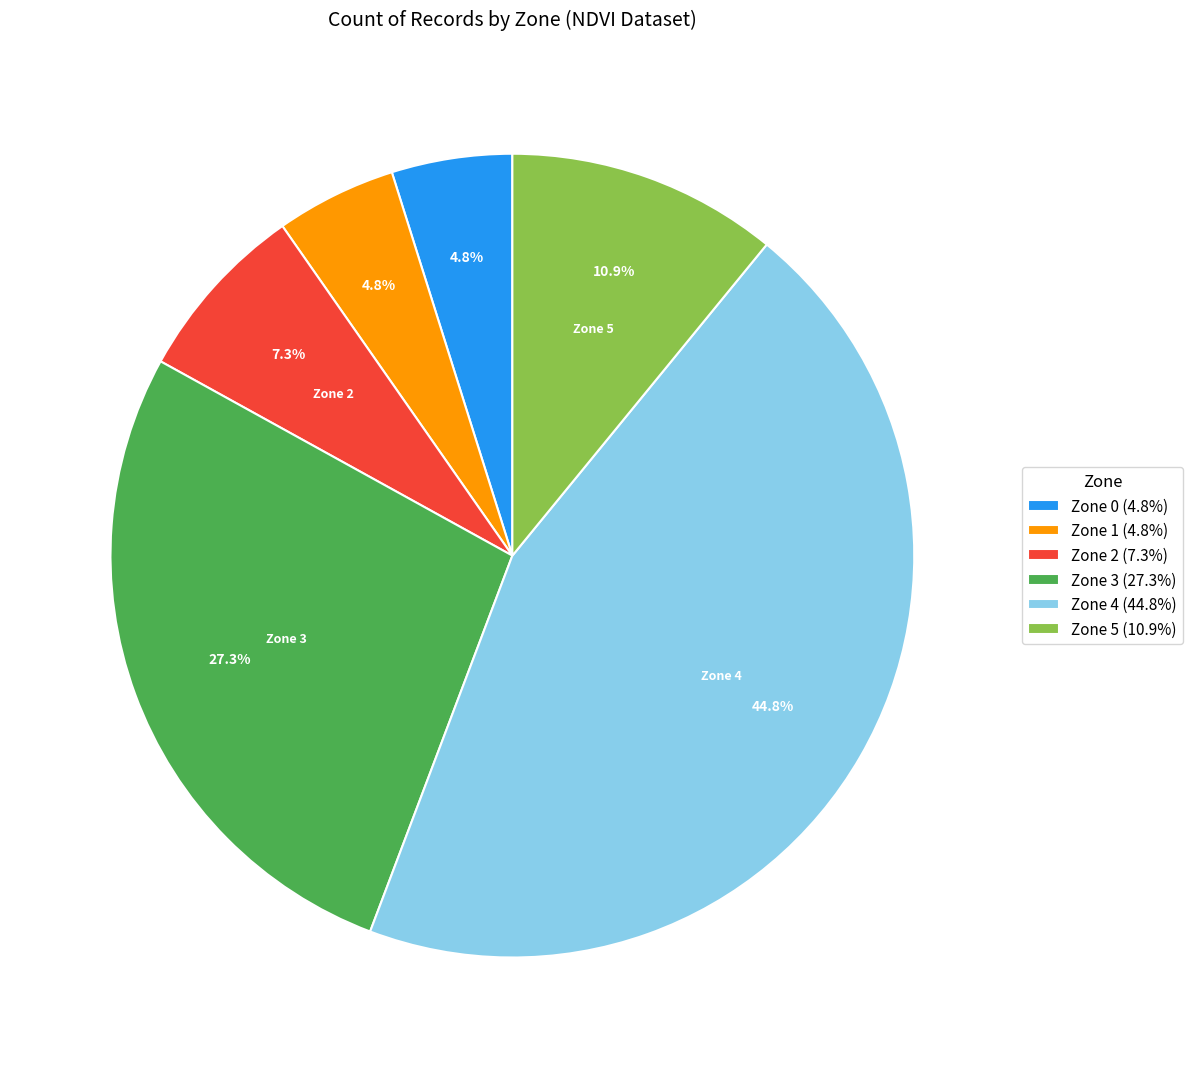

Approximately how many times larger is the value at Zone 2 (7.3%) compared to Zone 3 (27.3%)?

0.3